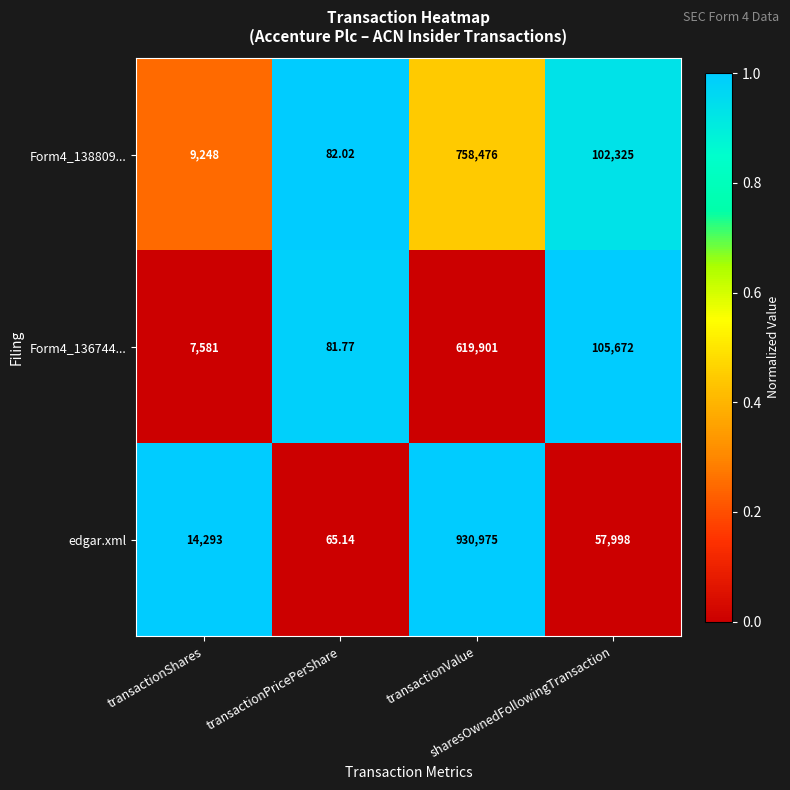

Which series changed the most between transactionPricePerShare and transactionValue?

edgar.xml